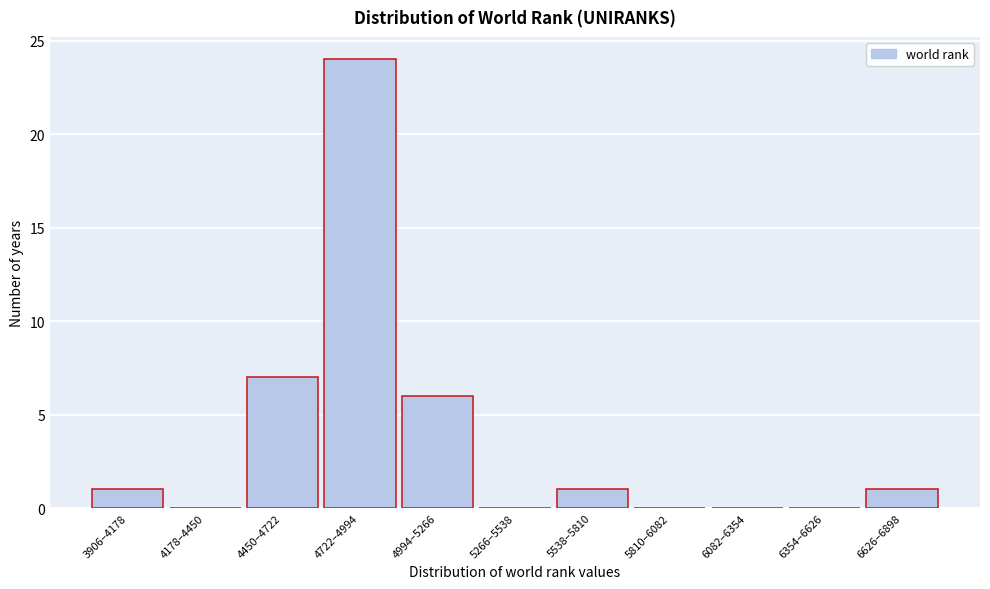

Reading right to left, what are all the values shown in this chart?

6626–6898=1	6354–6626=0	6082–6354=0	5810–6082=0	5538–5810=1	5266–5538=0	4994–5266=6	4722–4994=24	4450–4722=7	4178–4450=0	3906–4178=1